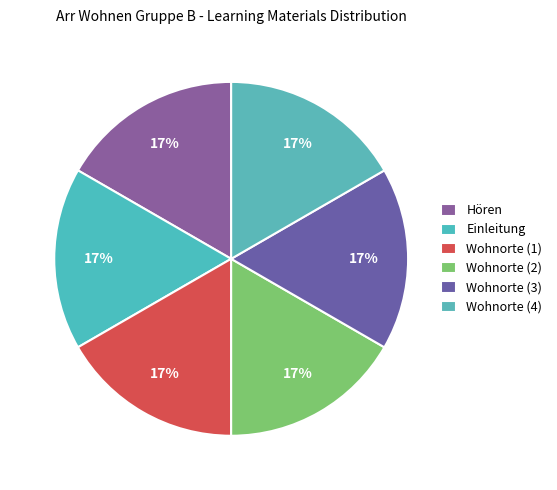

What percentage is the Wohnorte (2) slice, to the nearest percent?

17%